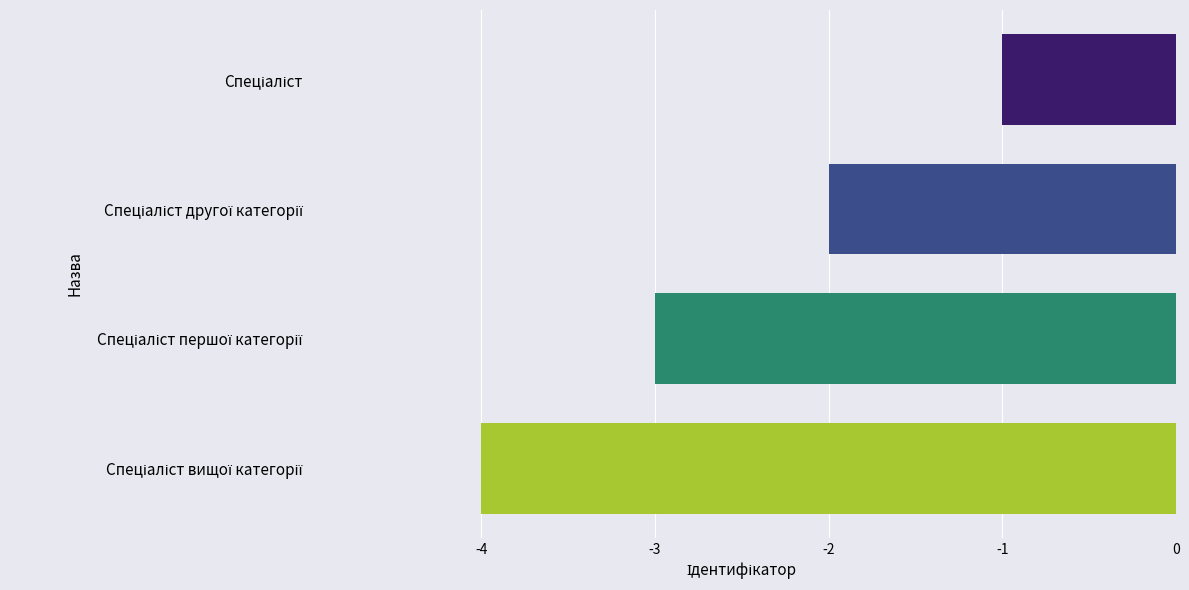

Count the values in the range -3 to -1.

3